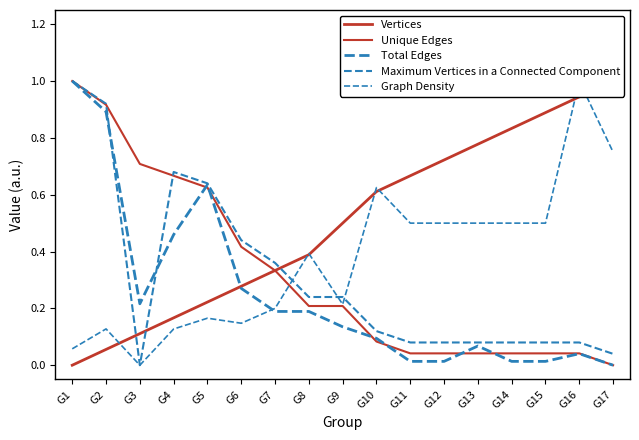

What is the average value of the Total Edges series?

0.2